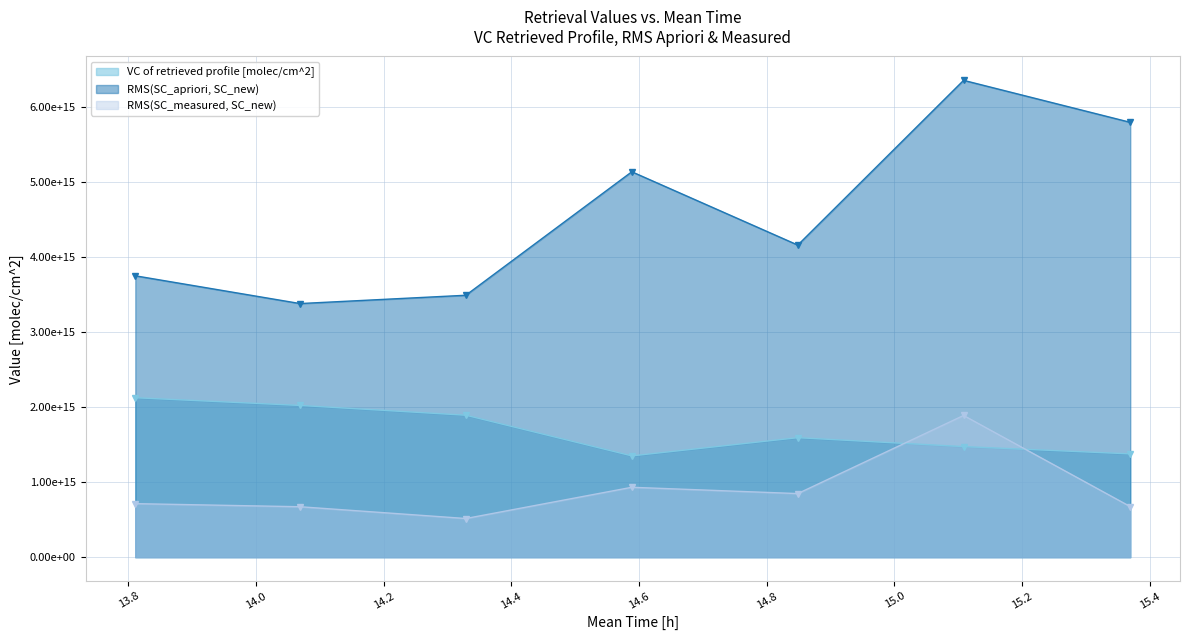

Reading right to left, list all the values displayed in this chart.

VC of retrieved profile [molec/cm^2]: 15.3694=1376850370000000	15.1083=1474110320000000	14.8486=1592718180000000	14.5886=1350115380000000	14.3286=1892066680000000	14.0689=2022479450000000	13.8108=2125094120000000
RMS(SC_apriori, SC_new): 15.3694=5795079040000000	15.1083=6354634040000000	14.8486=4159391350000000	14.5886=5136213920000000	14.3286=3490585740000000	14.0689=3380010650000000	13.8108=3749937670000000
RMS(SC_measured, SC_new): 15.3694=674445104000000	15.1083=1888830400000000	14.8486=847815898000000	14.5886=931791937000000	14.3286=515648402000000	14.0689=672495064000000	13.8108=713725448000000